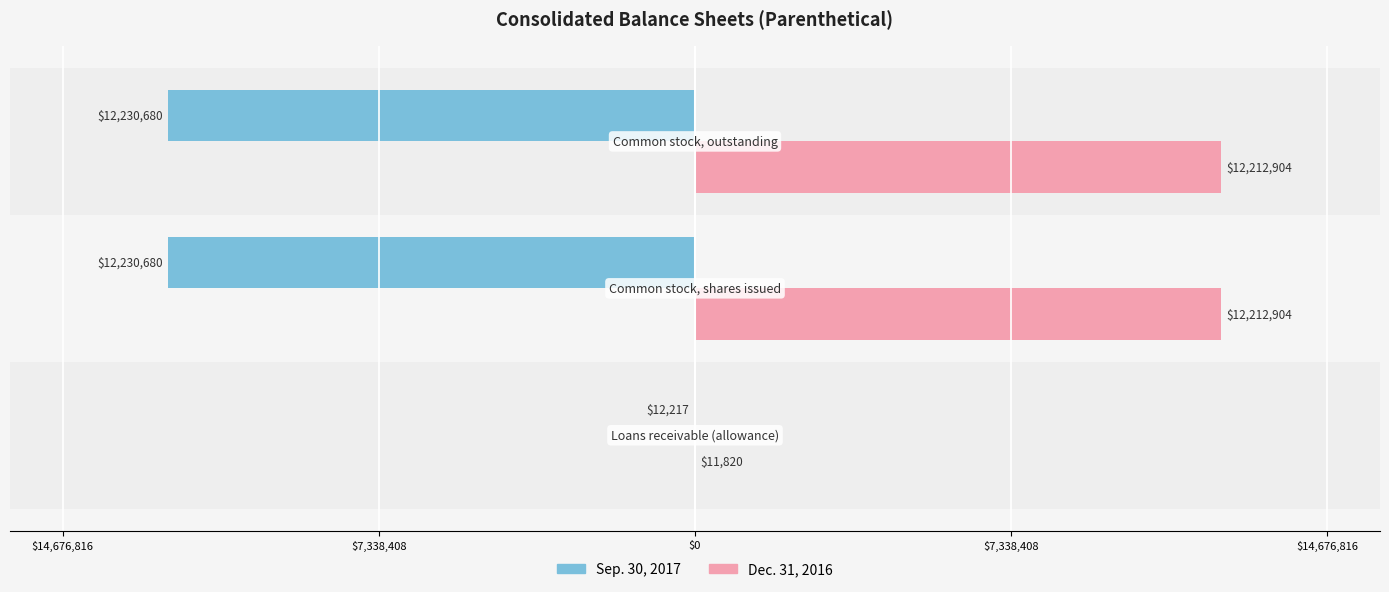

What are all the series names shown in the legend?

Sep. 30, 2017, Dec. 31, 2016